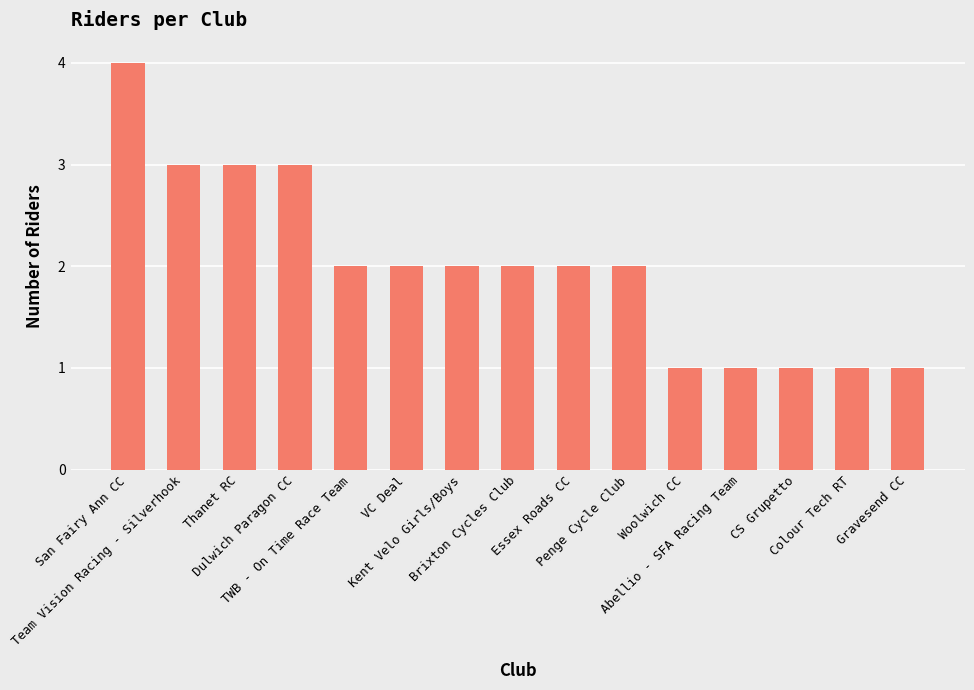

Are the bars grouped side by side (vs. stacked)?

No